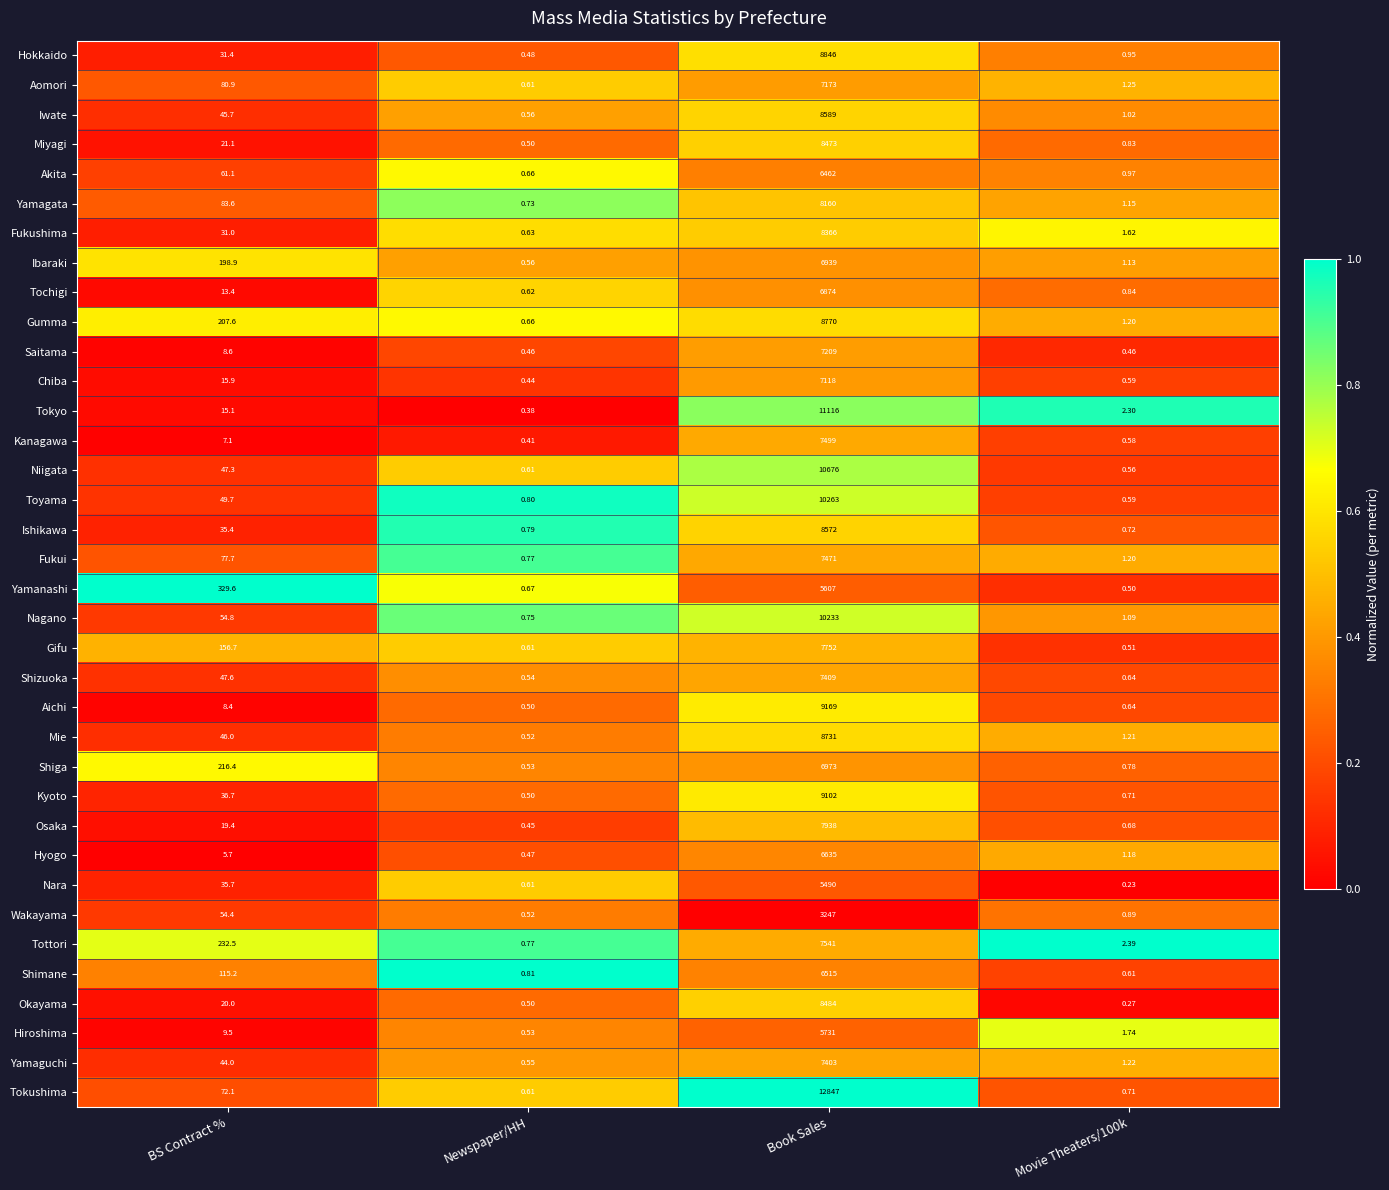

Rank the series by their maximum value, from lowest to highest.

Wakayama, Nara, Yamanashi, Hiroshima, Akita, Shimane, Hyogo, Tochigi, Ibaraki, Shiga, Chiba, Aomori, Saitama, Yamaguchi, Shizuoka, Fukui, Kanagawa, Tottori, Gifu, Osaka, Yamagata, Fukushima, Miyagi, Okayama, Ishikawa, Iwate, Mie, Gumma, Hokkaido, Kyoto, Aichi, Nagano, Toyama, Niigata, Tokyo, Tokushima